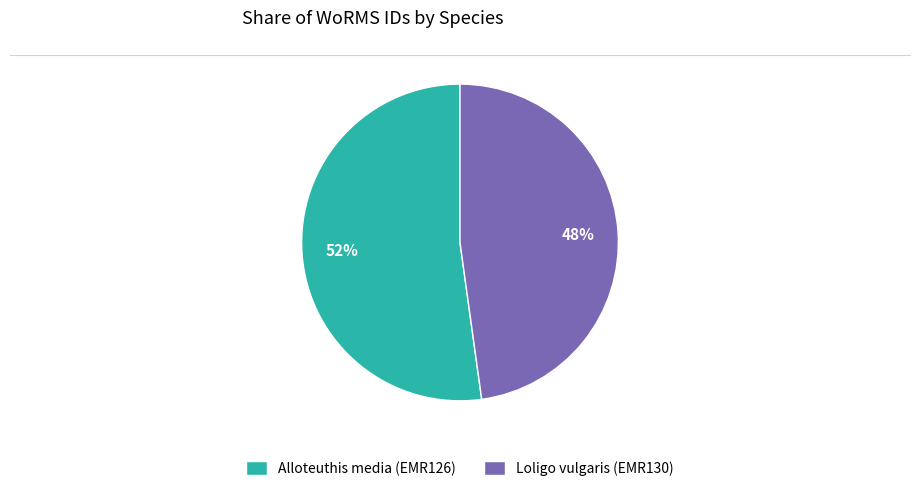

To the nearest percent, what is the combined percentage of Loligo vulgaris (EMR130) and Alloteuthis media (EMR126)?

100%